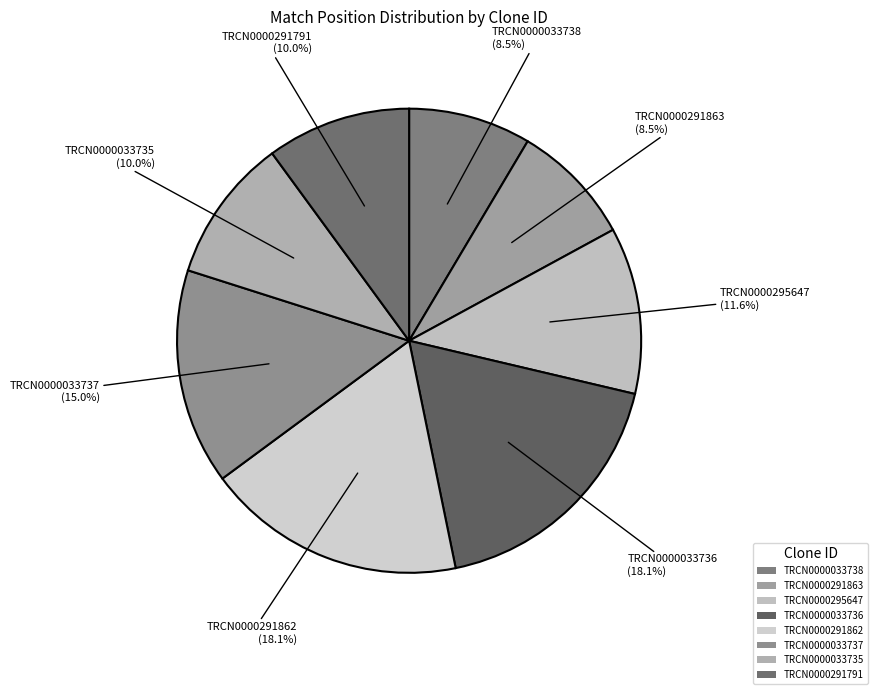

Approximately how many times larger is the value at TRCN0000033738 compared to TRCN0000033736?

0.5